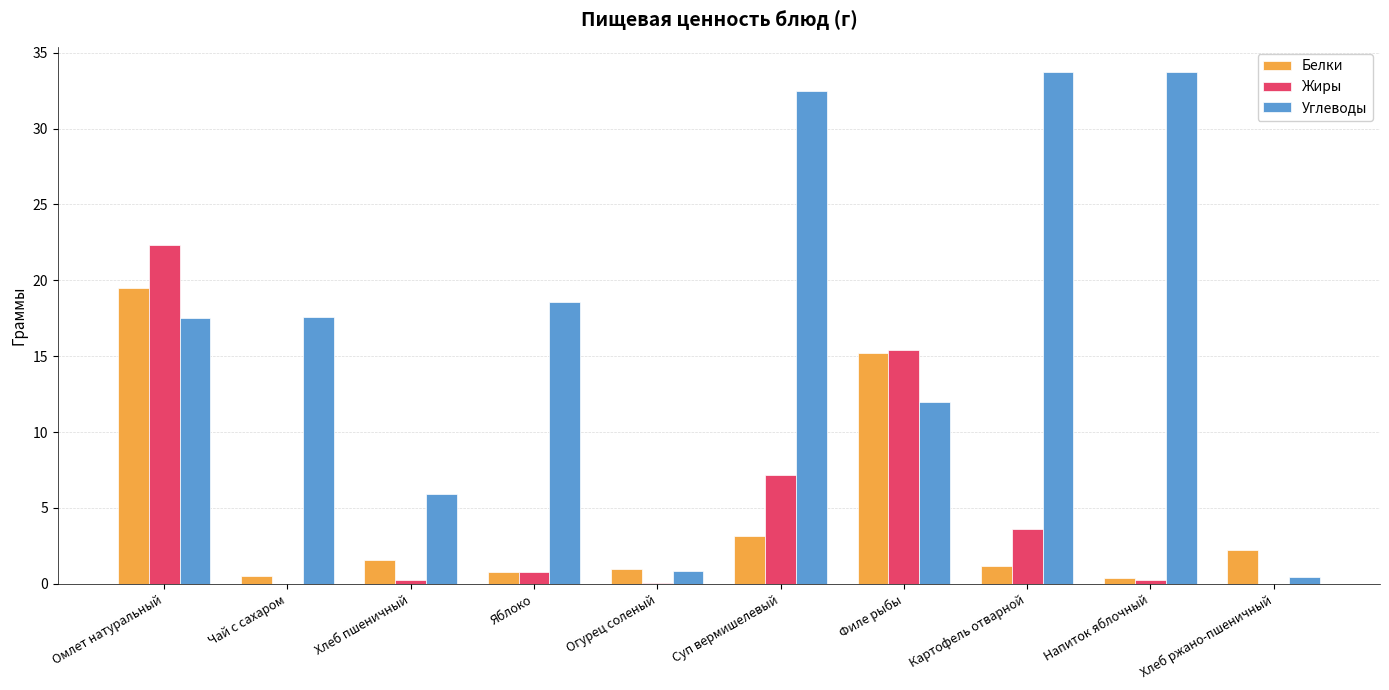

At which category is the sum across all series the highest?

Омлет натуральный